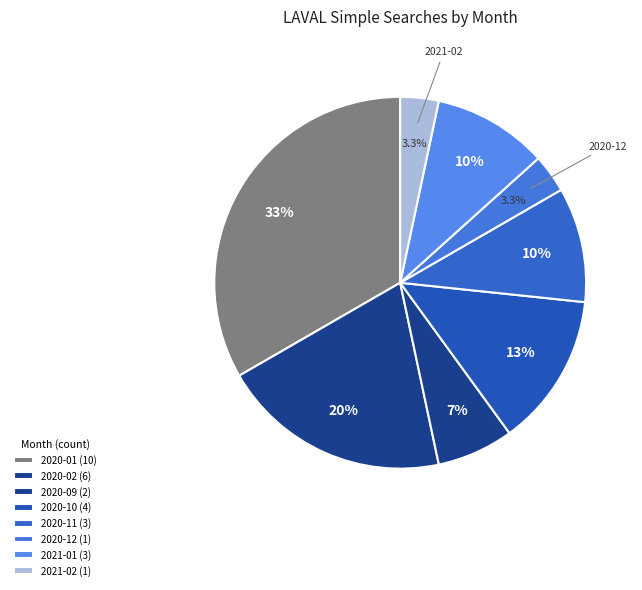

To the nearest percent, what percentage of the pie is 2021-01?

10%